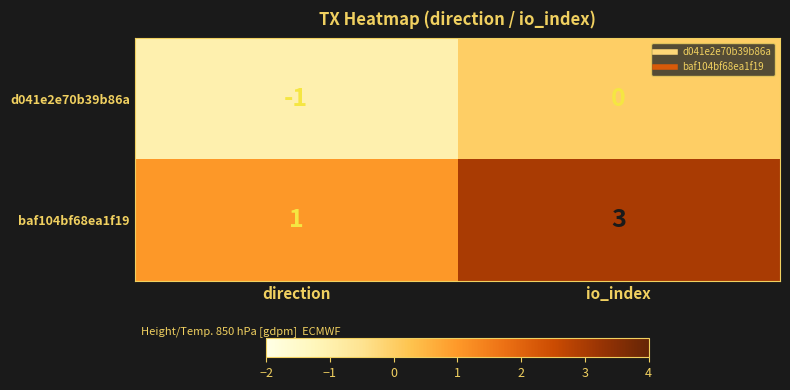

Reading left to right, list all the values displayed in this chart.

d041e2e70b39b86a: -1	0
baf104bf68ea1f19: 1	3